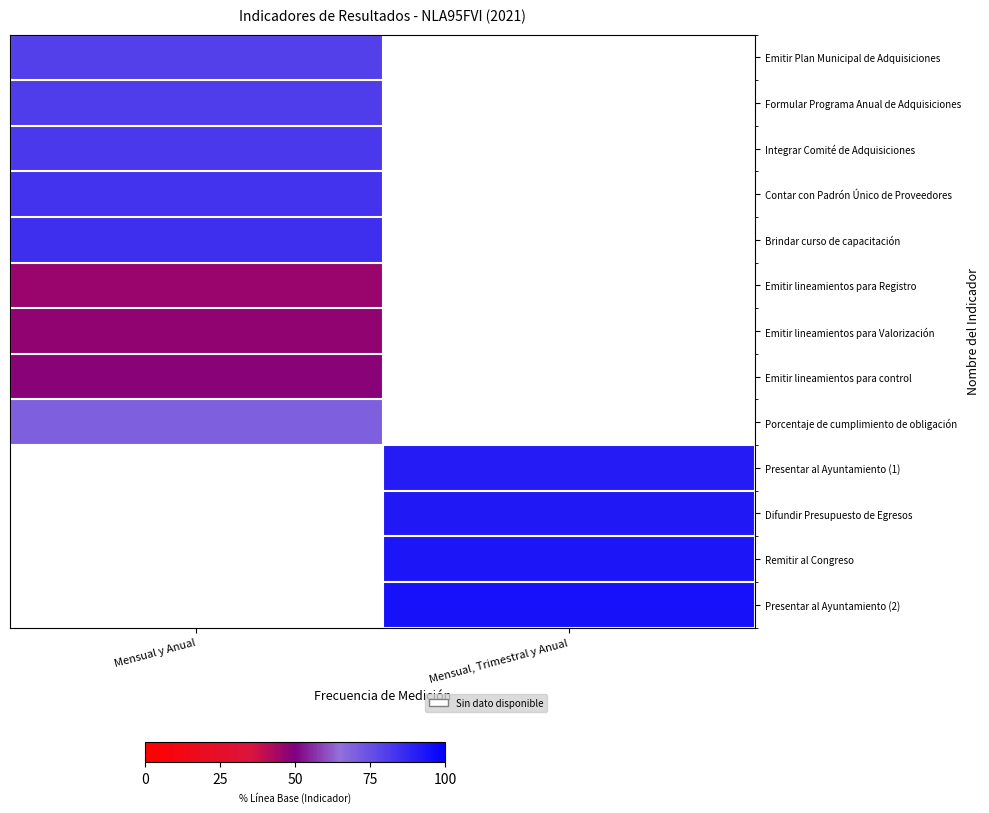

List the series in order of their peak value, lowest first.

Emitir lineamientos para Registro, Emitir lineamientos para Valorización, Emitir lineamientos para control, Porcentaje de cumplimiento de obligación, Emitir Plan Municipal de Adquisiciones, Formular Programa Anual de Adquisiciones, Integrar Comité de Adquisiciones, Contar con Padrón Único de Proveedores, Brindar curso de capacitación, Presentar al Ayuntamiento (1), Difundir Presupuesto de Egresos, Remitir al Congreso, Presentar al Ayuntamiento (2)